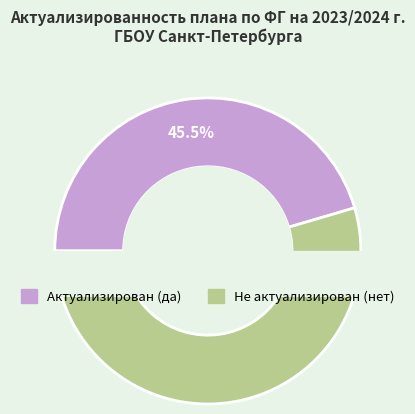

What portion of the pie excludes нет?

45.5%